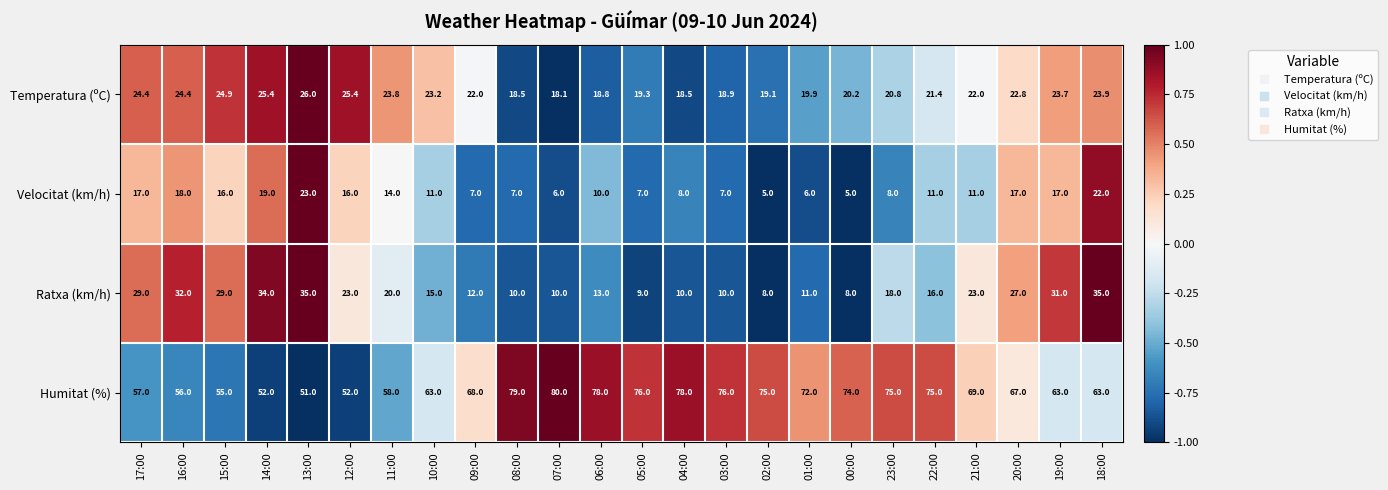

What is the difference between the highest and lowest values at 18:00?

41.0